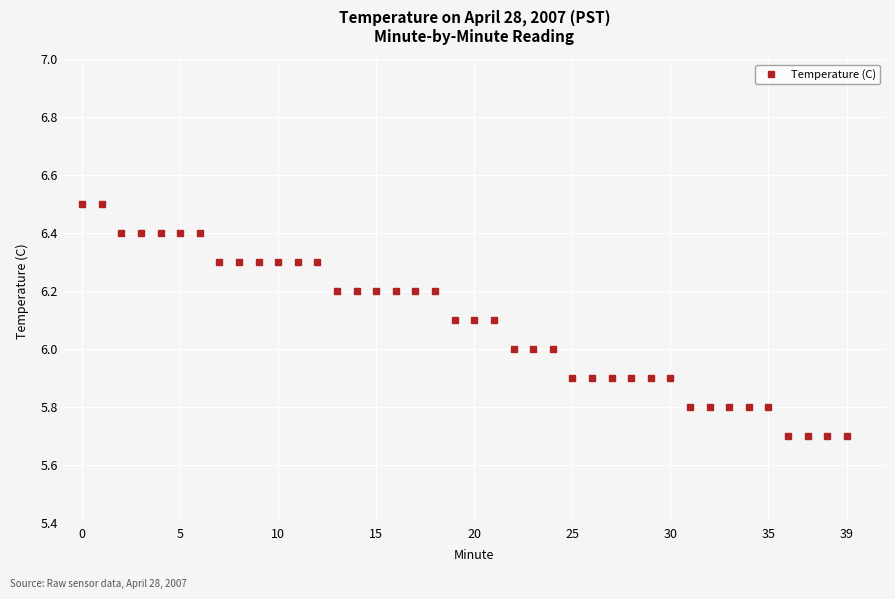

What is the value of the 22nd point from the left?

6.1